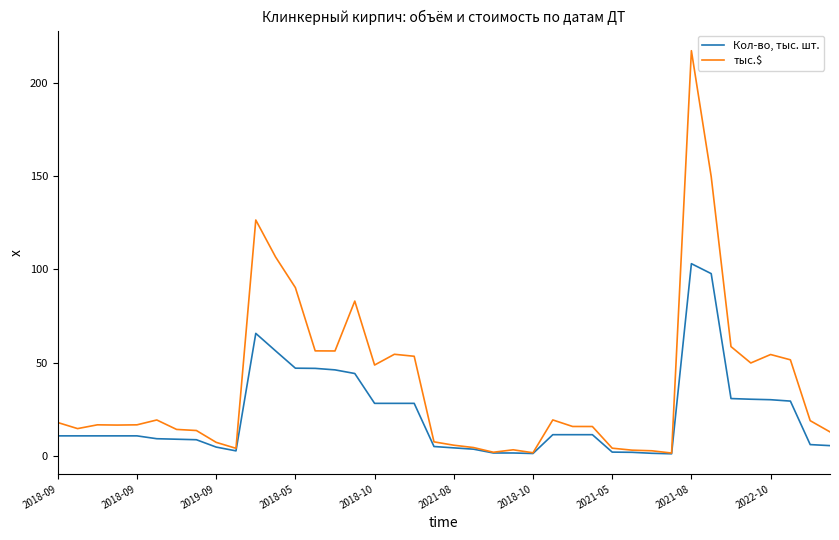

What is the maximum value for Кол-во, тыс. шт.?

103.1